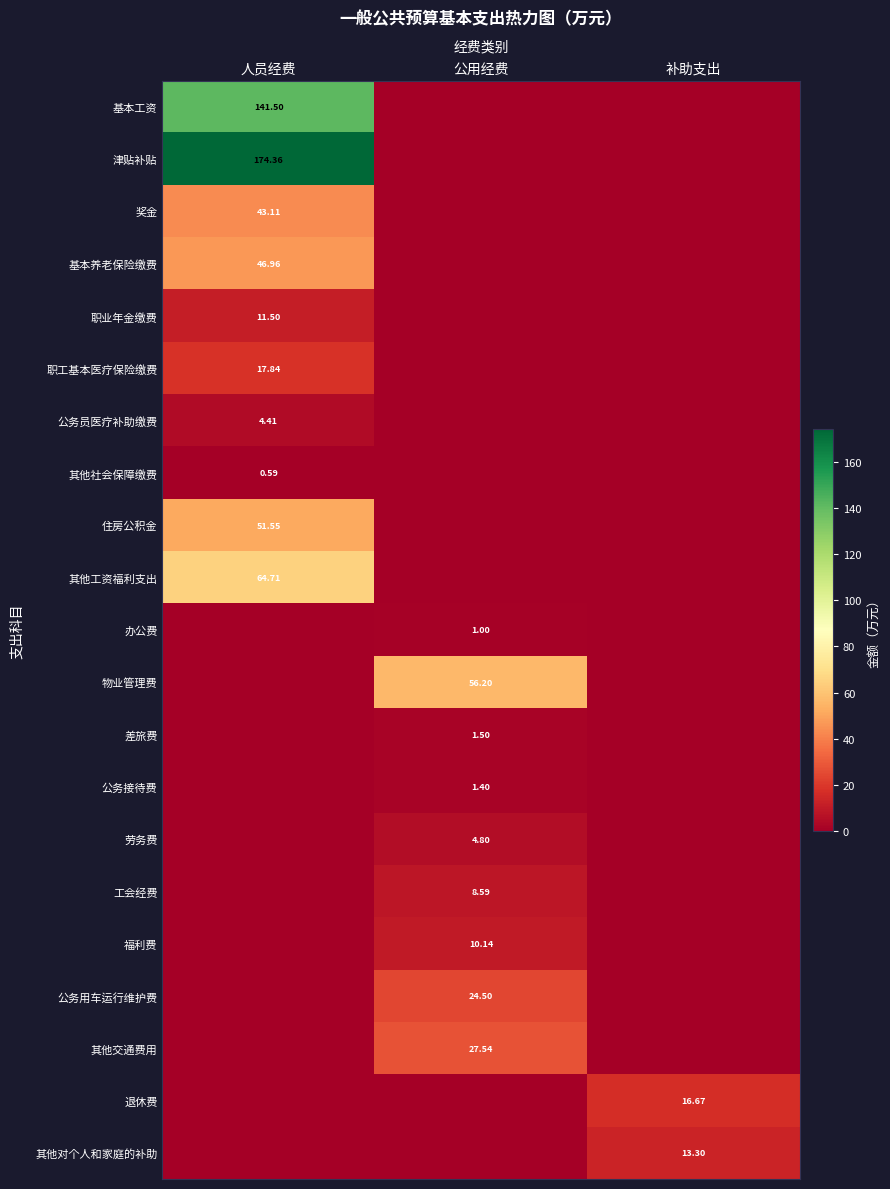

List the series in order of their peak value, lowest first.

其他社会保障缴费, 办公费, 公务接待费, 差旅费, 公务员医疗补助缴费, 劳务费, 工会经费, 福利费, 职业年金缴费, 其他对个人和家庭的补助, 退休费, 职工基本医疗保险缴费, 公务用车运行维护费, 其他交通费用, 奖金, 基本养老保险缴费, 住房公积金, 物业管理费, 其他工资福利支出, 基本工资, 津贴补贴